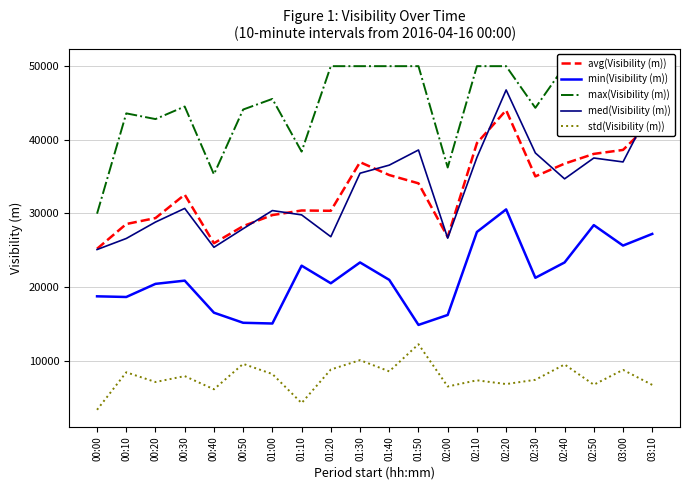

Is it true that avg(Visibility (m)) equals 25201 at 00:00?

True